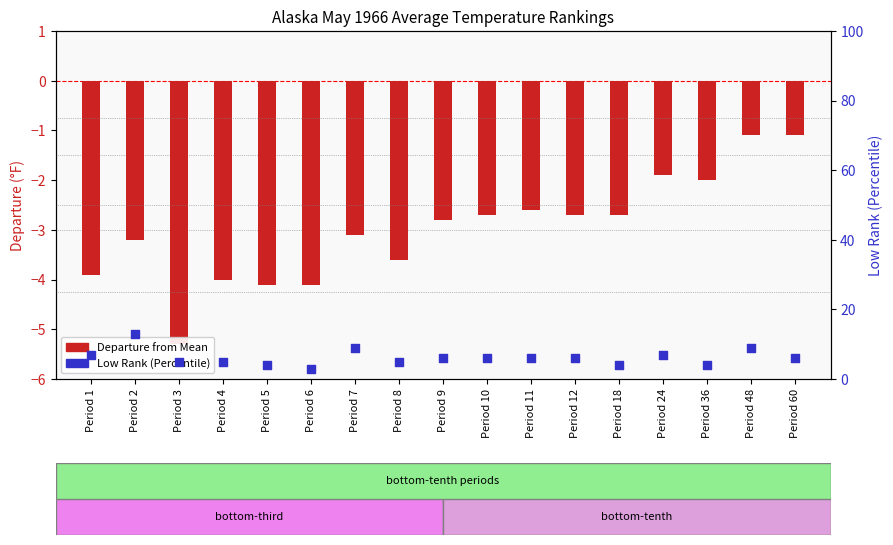

Which series contains the lowest Y value?

Departure from Mean